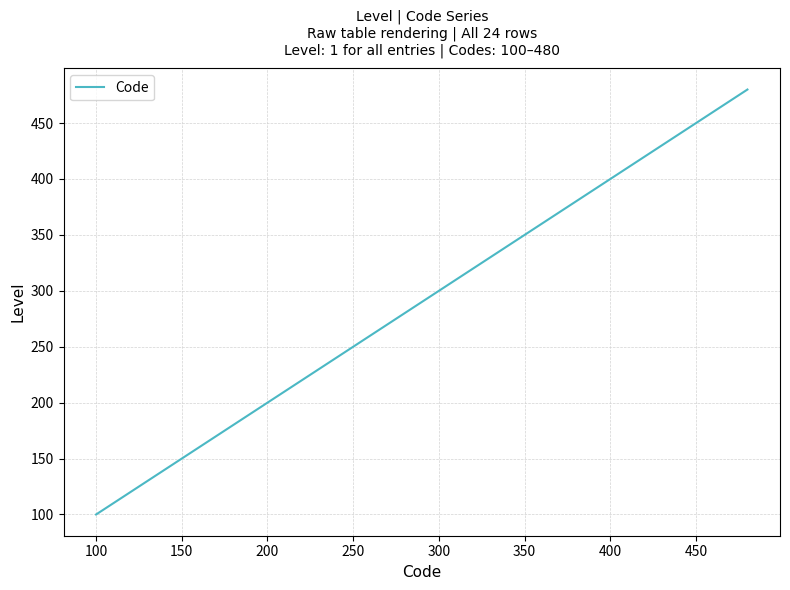

What is the minimum value shown in the chart?

100